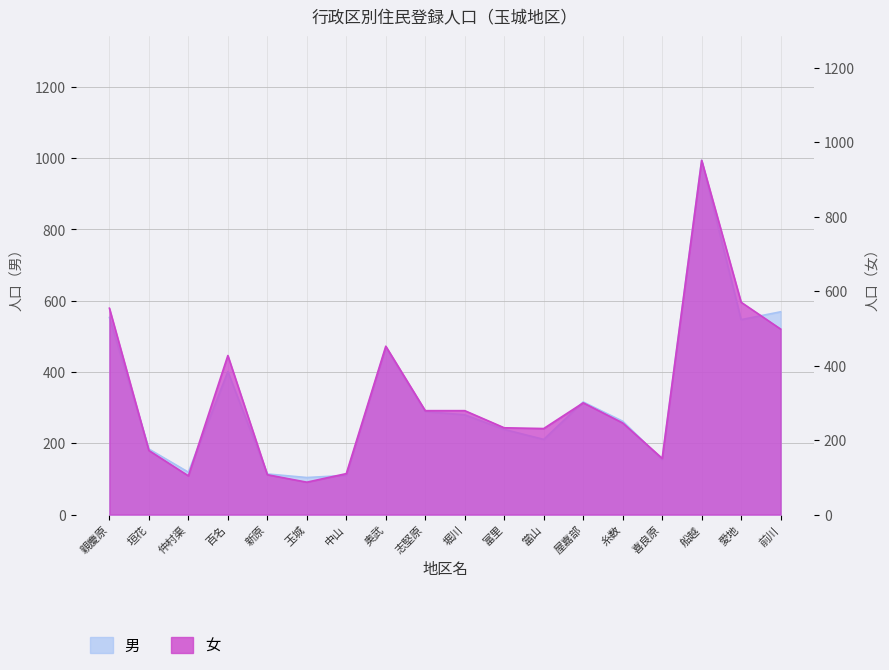

At 垣花, list the series in order from smallest to largest.

女, 男